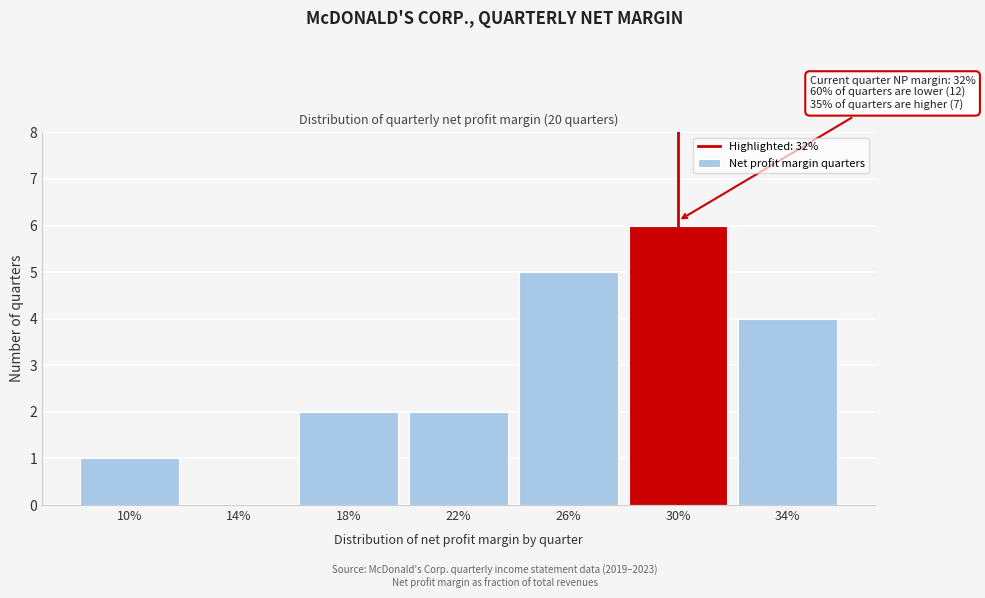

Reading left to right, transcribe all the data shown in this chart.

10%=1	14%=0	18%=2	22%=2	26%=5	30%=6	34%=4